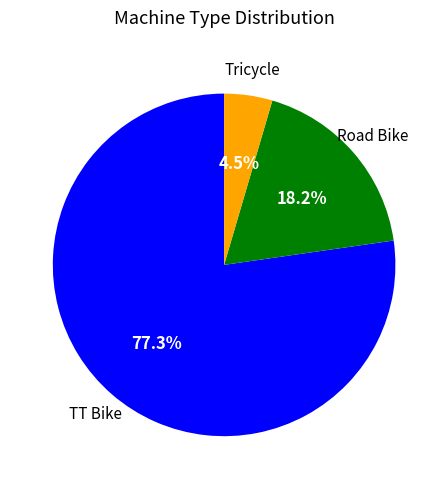

Is it true that Road Bike is 18% of the pie?

True